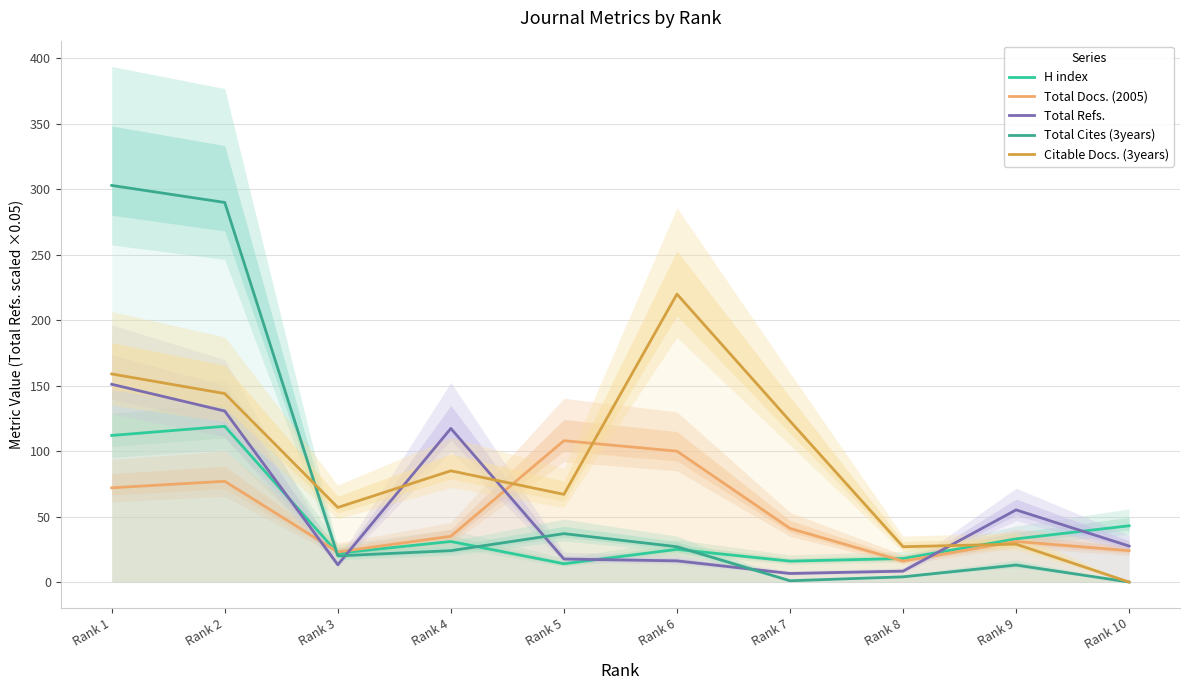

What is the sum of the Total Docs. (2005) values at Rank 4 and Rank 3?

58.0